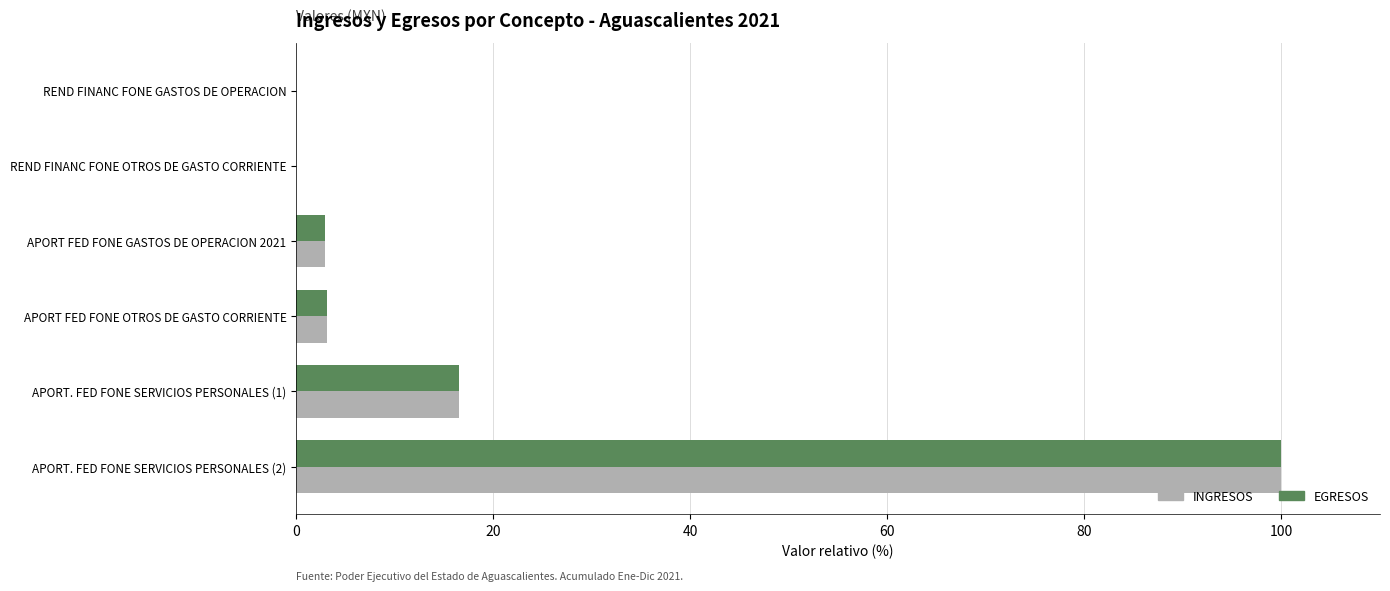

Which label corresponds to the largest value in the chart?

APORT. FED FONE SERVICIOS PERSONALES (2)